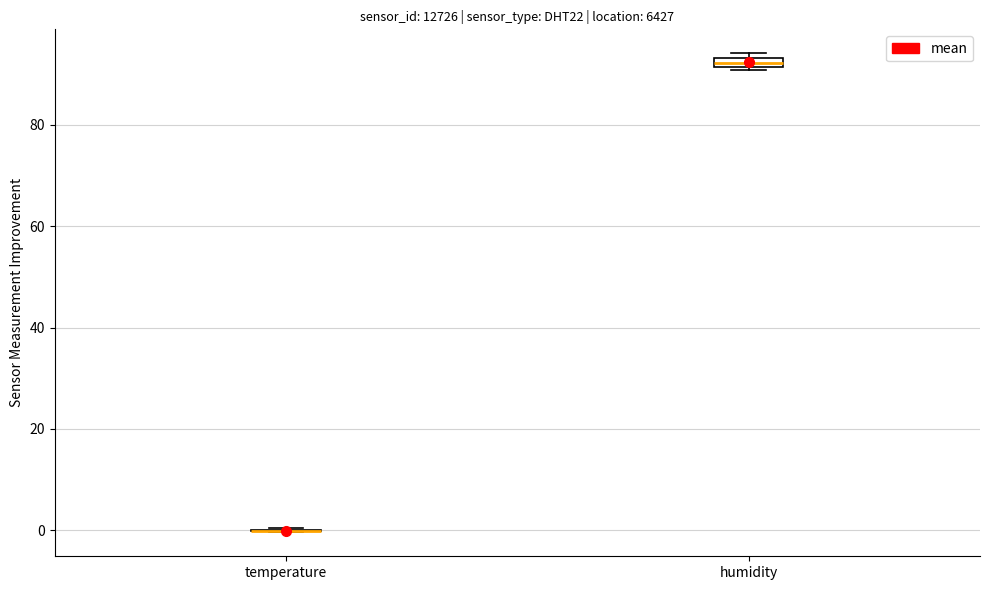

Where is the upper edge of the box for humidity on the y-axis? The values are not printed on the chart, so give them approximately, as read against the axis.

94